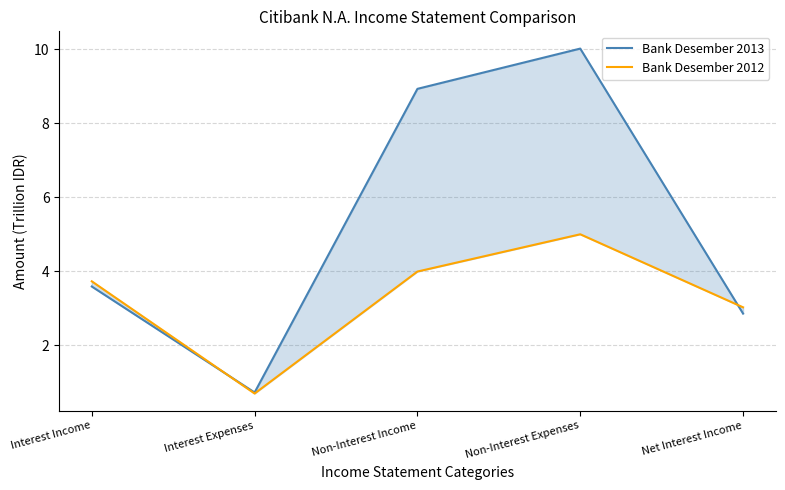

Which category has the highest value across all series?

Non-Interest Expenses